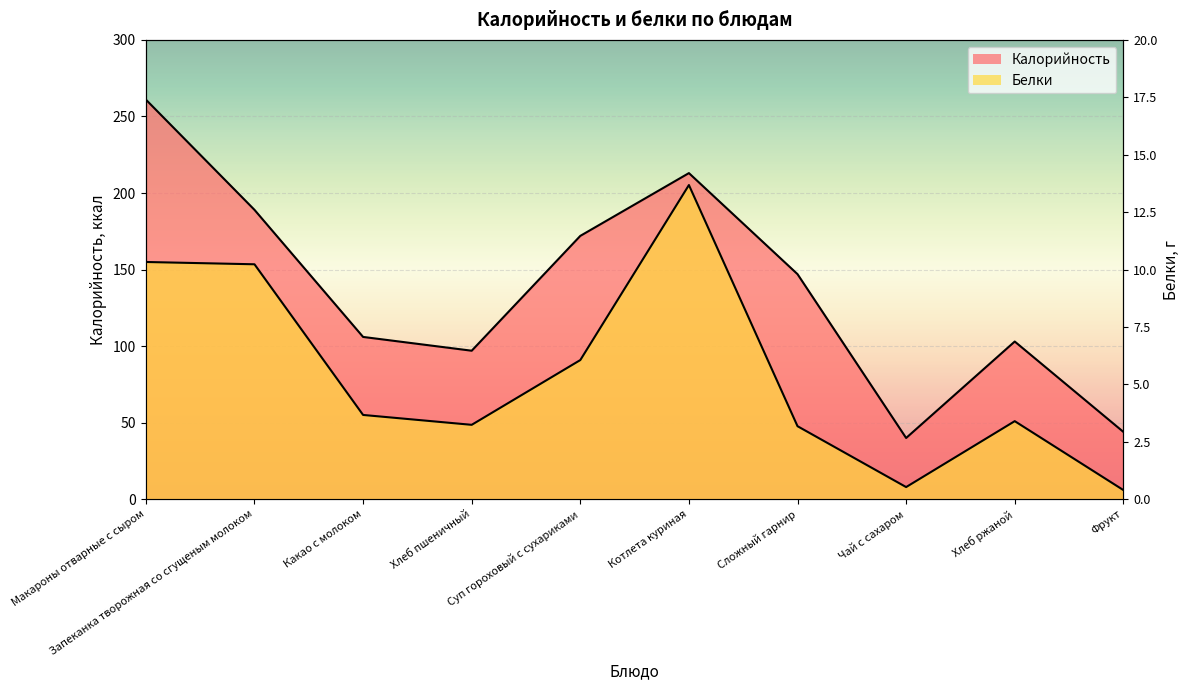

What are all the series names shown in the legend?

Калорийность, Белки